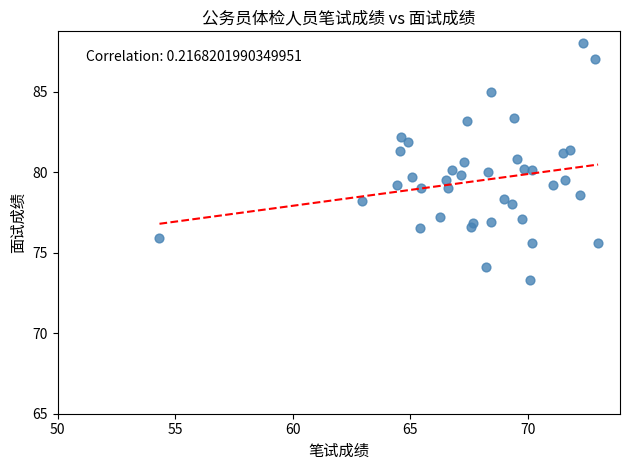

What is the range of Y values (max minus min)?

14.7